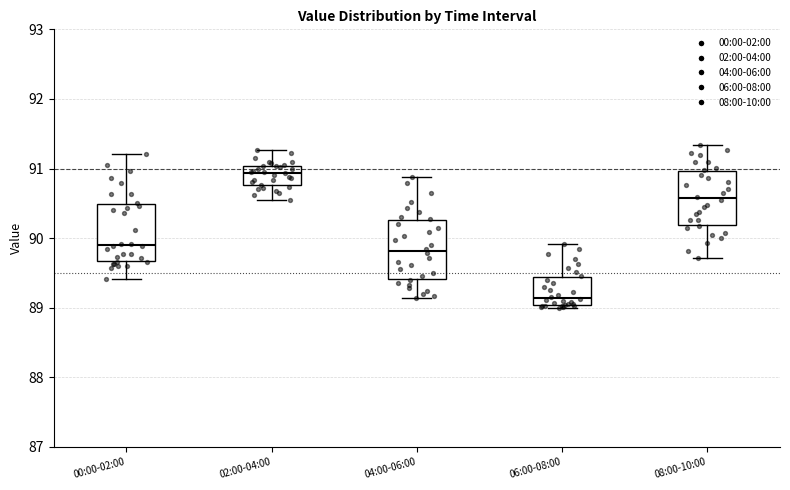

Which box's median line is the lowest?

06:00-08:00